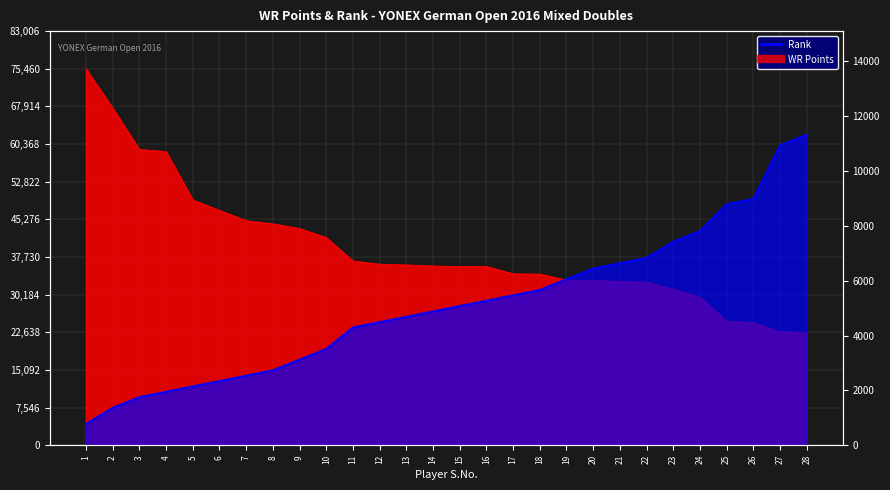

Is the value of WR Points at 2 greater than the value of Rank at 17?

Yes